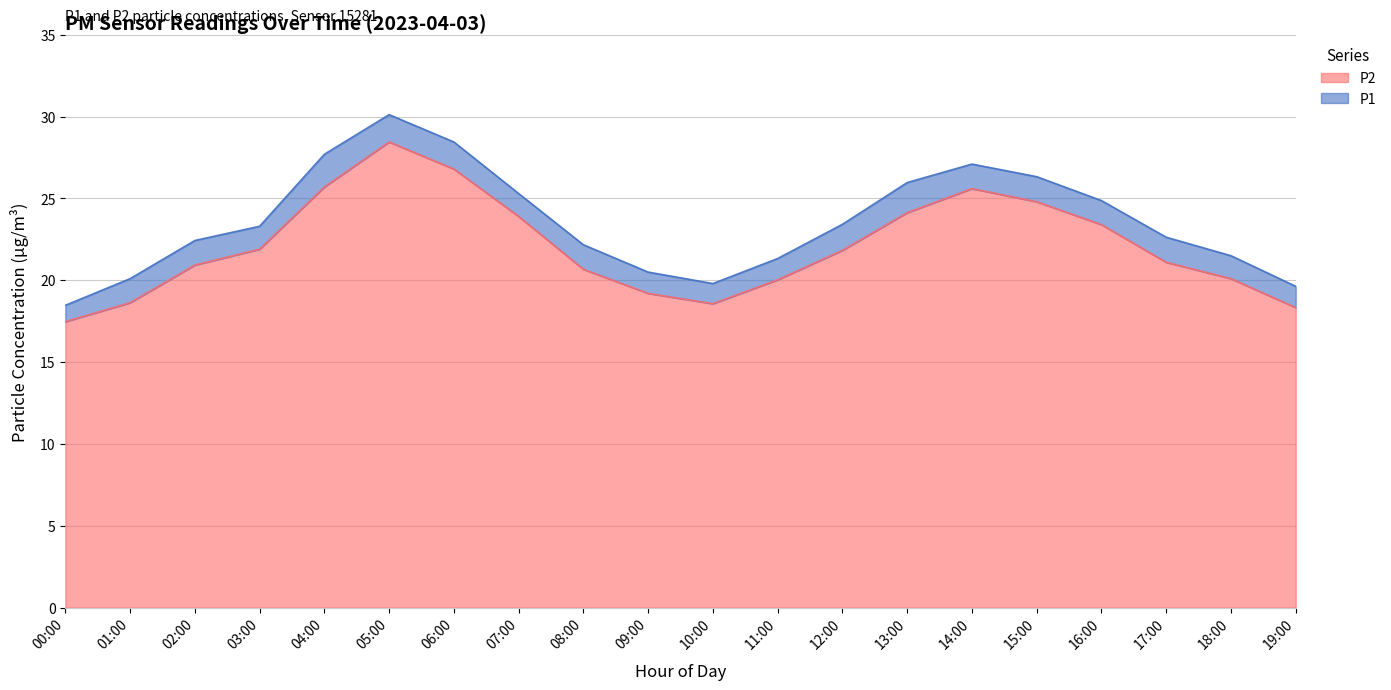

List the labels in order of P1 value, largest first.

05:00, 06:00, 04:00, 14:00, 15:00, 13:00, 07:00, 16:00, 12:00, 03:00, 17:00, 02:00, 08:00, 18:00, 11:00, 09:00, 01:00, 10:00, 19:00, 00:00